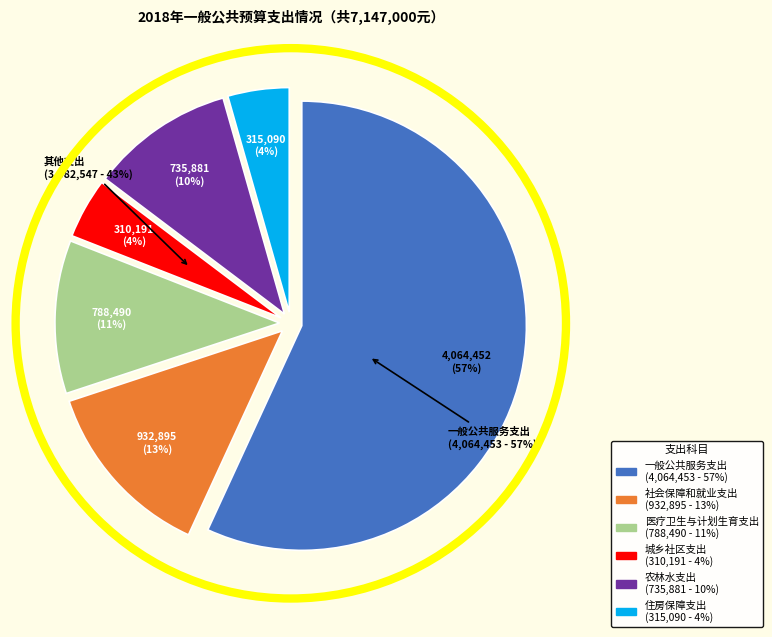

What is the change in value from 城乡社区支出 to 农林水支出?

+425689.9